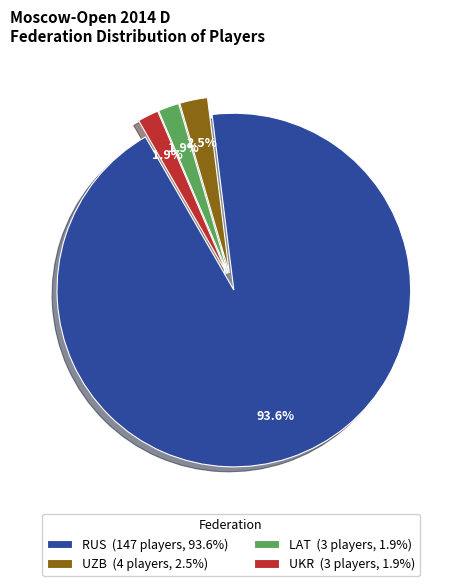

Which has a higher value, UZB (4 players, 2.5%) or LAT (3 players, 1.9%)?

UZB (4 players, 2.5%)